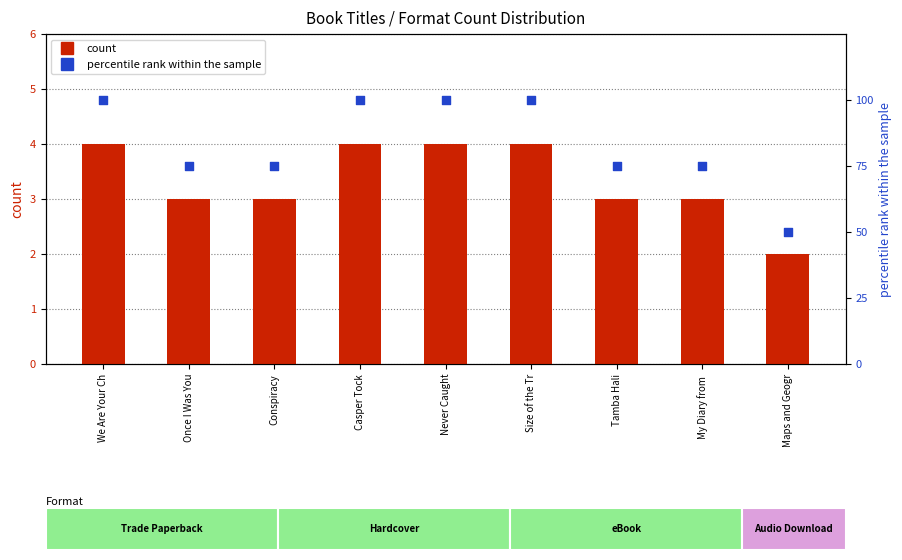

Is the value of count at Conspiracy greater than the value of percentile rank within the sample at Size of the Tr?

No